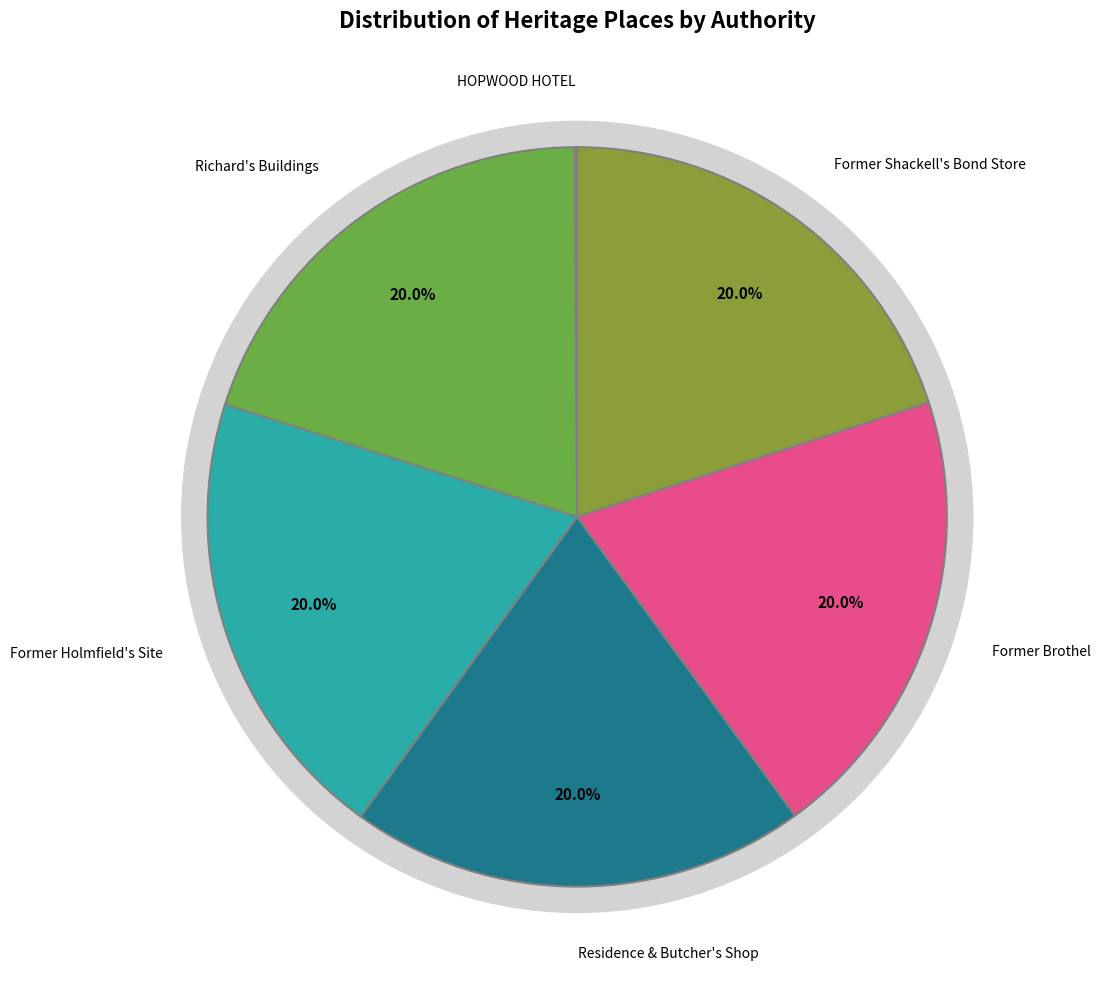

Count the number of slices in the pie.

6